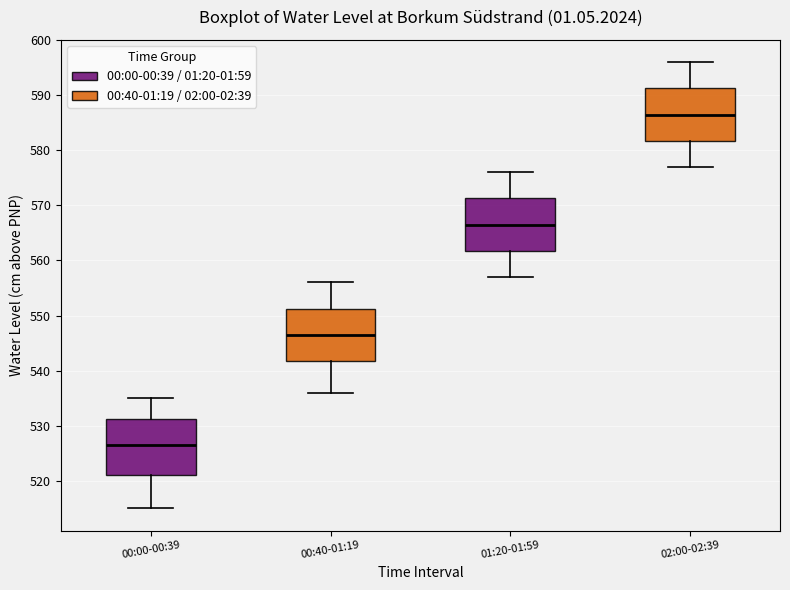

Reading left to right, transcribe this box plot: for each box, give where its median line is, the range the box spans, and where its two whiskers end, as read against the y-axis. The values are not printed on the chart, so give them approximately, as read against the axis.

00:00-00:39: median 527, box 521 to 531, whiskers 515 to 535
00:40-01:19: median 547, box 542 to 551, whiskers 536 to 556
01:20-01:59: median 567, box 562 to 571, whiskers 557 to 576
02:00-02:39: median 587, box 582 to 591, whiskers 577 to 596